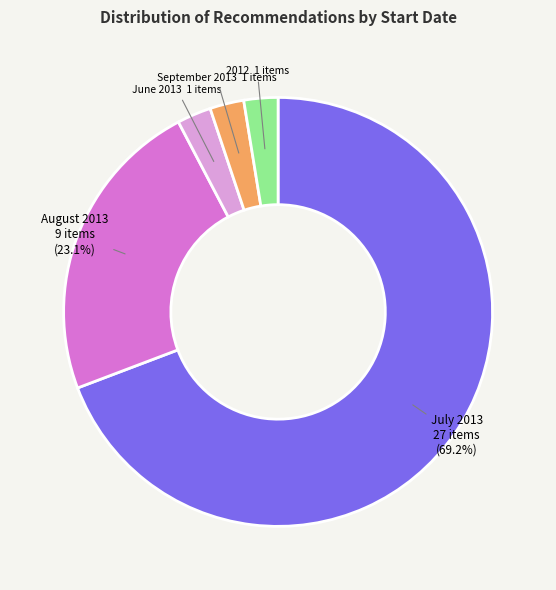

To the nearest percent, what portion does June 2013 represent?

3%